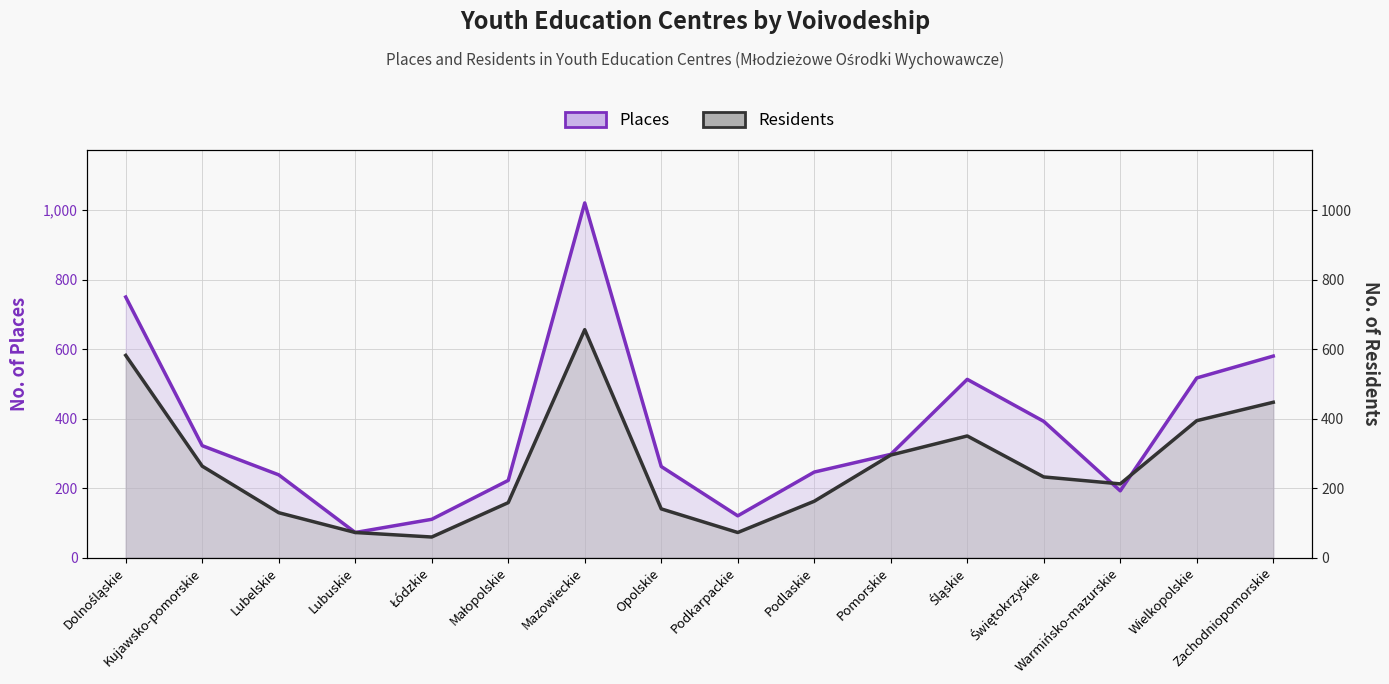

In Places, how many points are higher than both neighbors (excluding endpoints)?

2